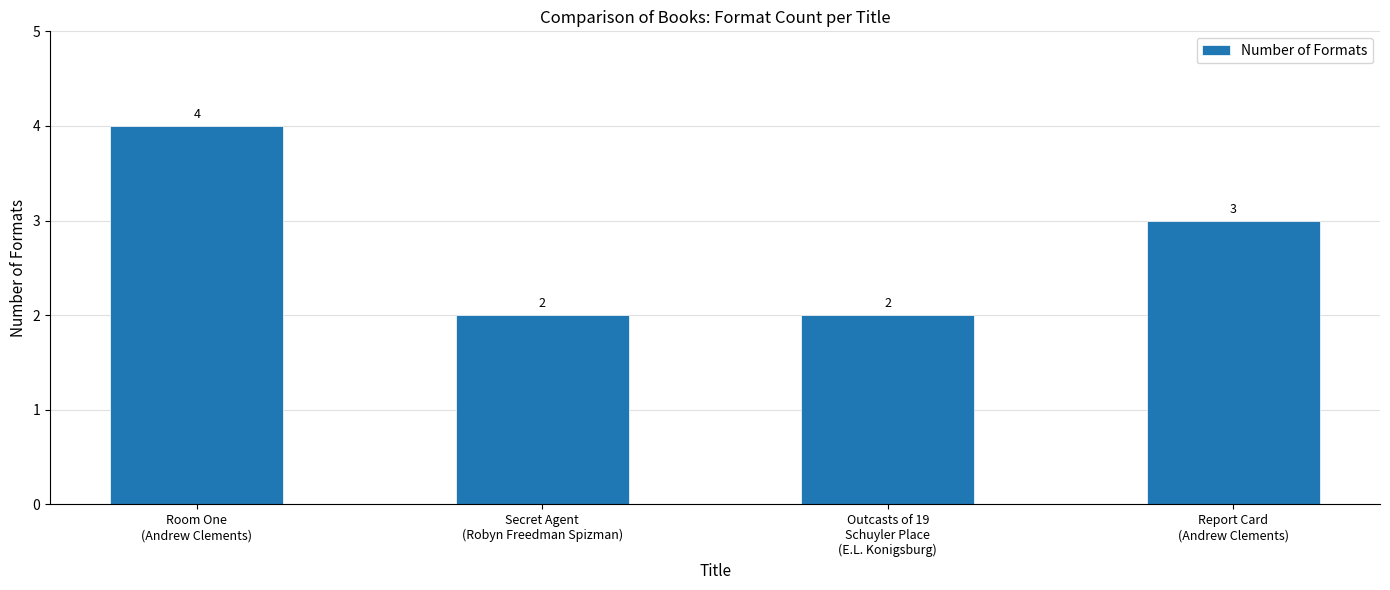

What is the change in value from Outcasts of 19
Schuyler Place
(E.L. Konigsburg) to Report Card
(Andrew Clements)?

+1